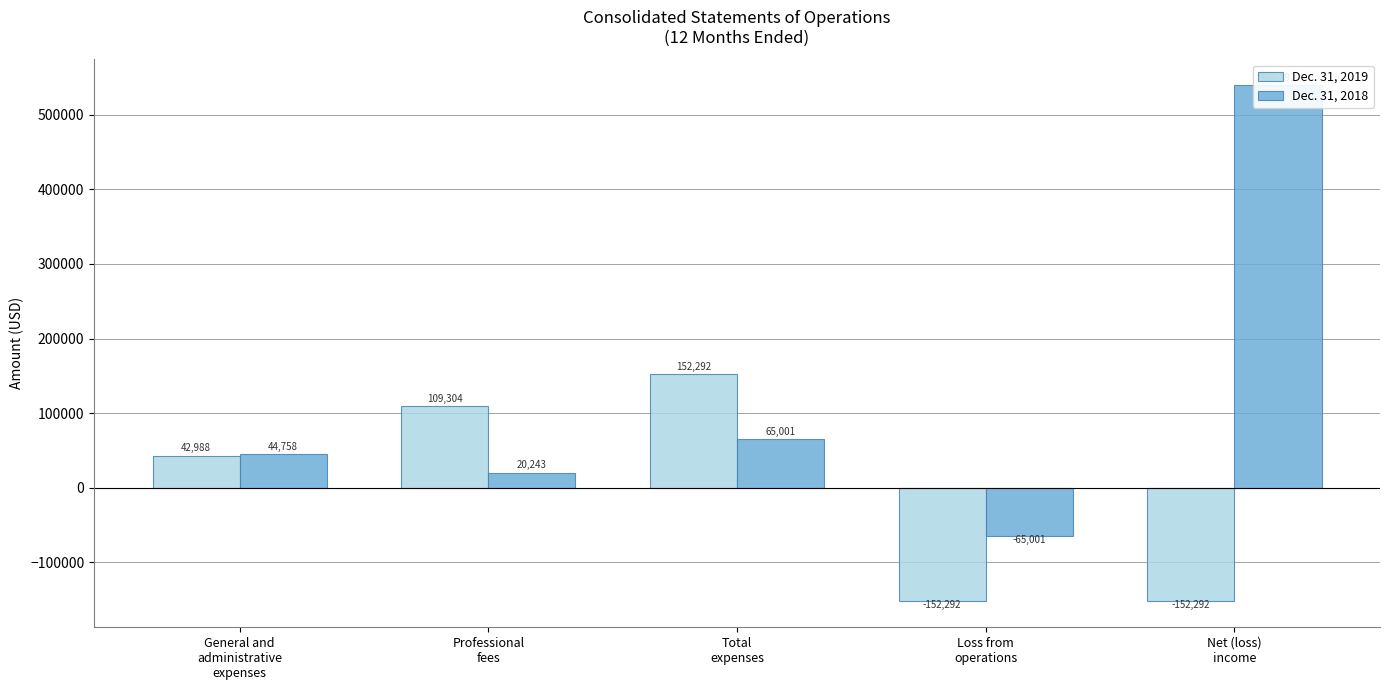

Which label corresponds to the smallest value in the chart?

Loss from
operations